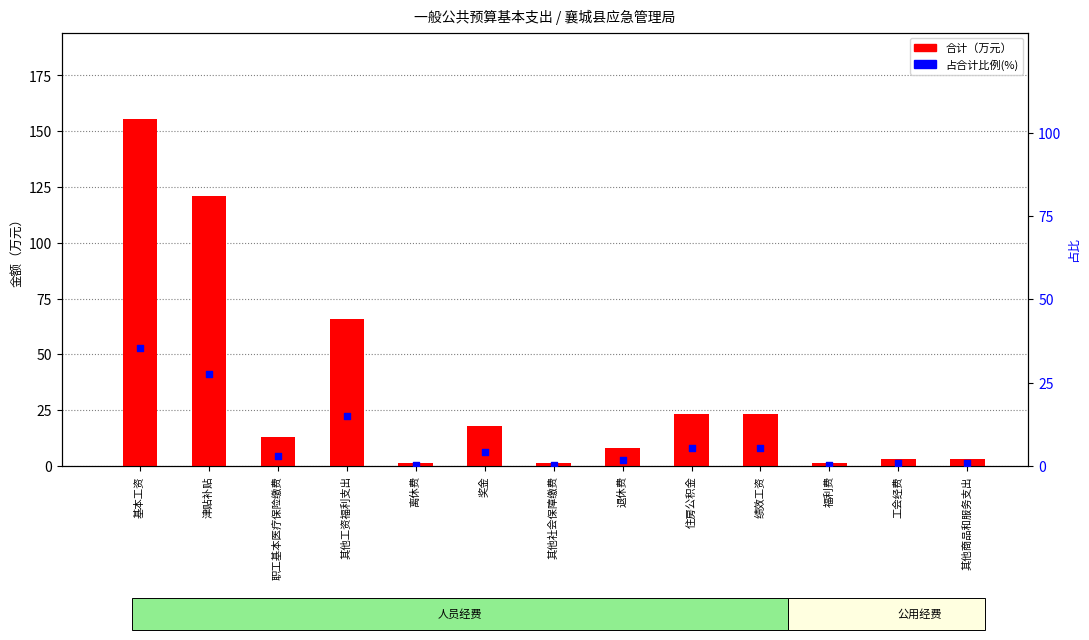

Which series has the largest Y range (max minus min)?

合计